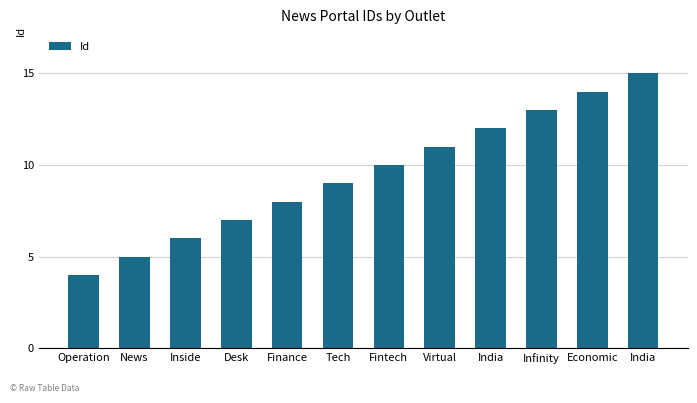

How many categories are shown in the chart?

12